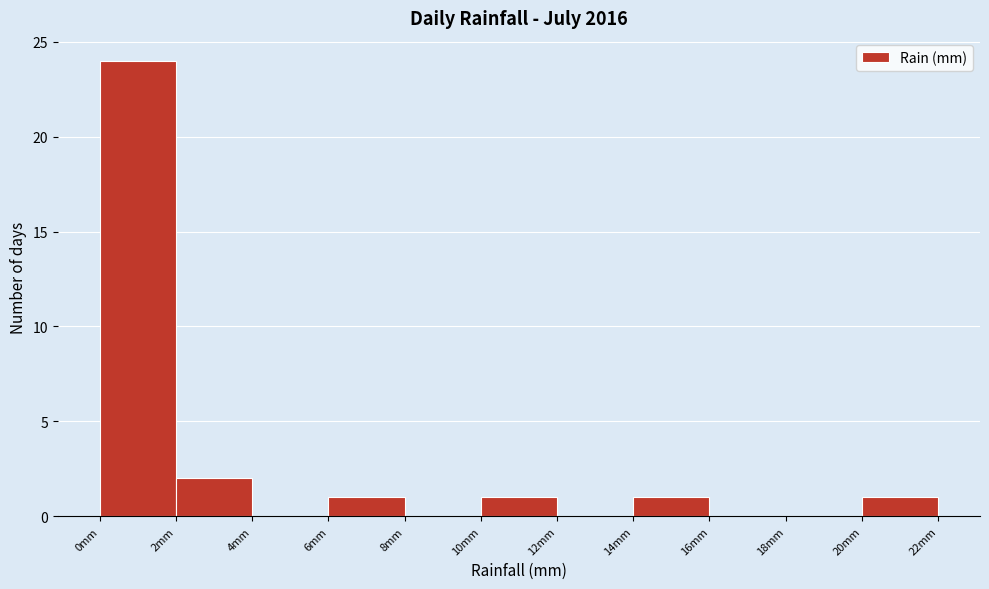

Reading left to right, list every bar in this chart as the range it spans on the x-axis followed by its height. The values are not printed on the chart, so give them approximately, as read against the axis.

0 to 2: 24
2 to 4: 2
4 to 6: 0
6 to 8: 1
8 to 10: 0
10 to 12: 1
12 to 14: 0
14 to 16: 1
16 to 18: 0
18 to 20: 0
20 to 22: 1